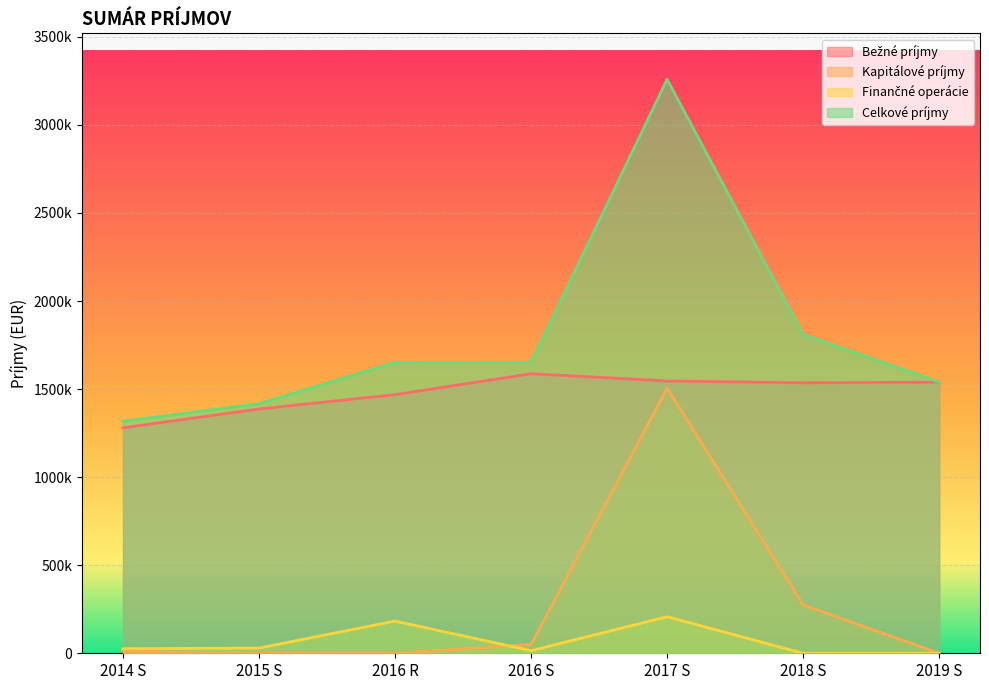

Where is the first local maximum for Kapitálové príjmy?

2017 S